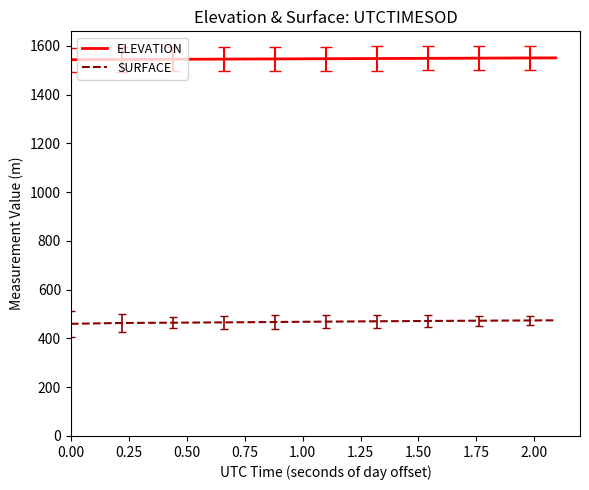

What is the highest value of the ELEVATION series?

1551.1